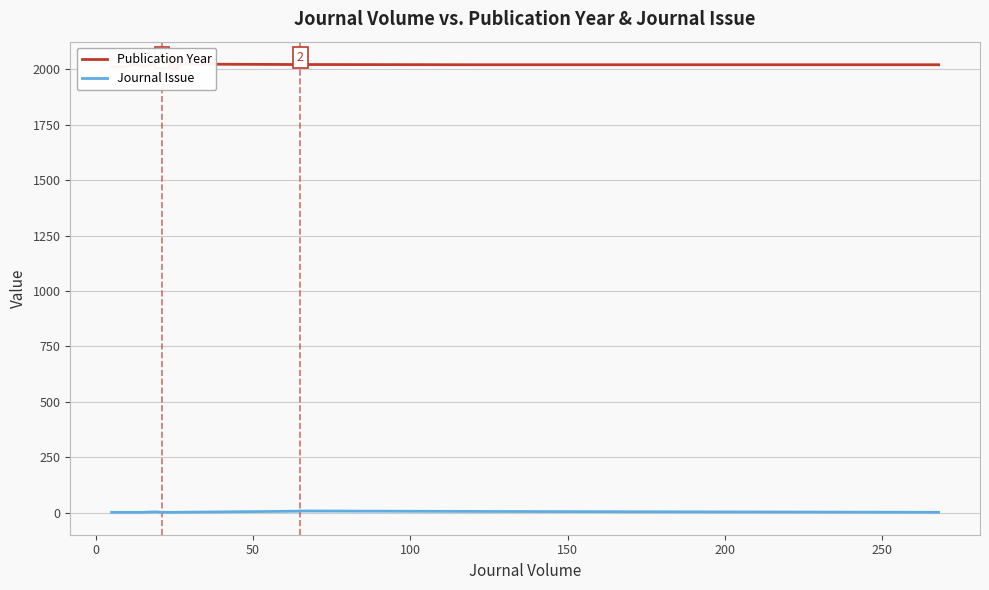

Which series contains the highest Y value?

Publication Year